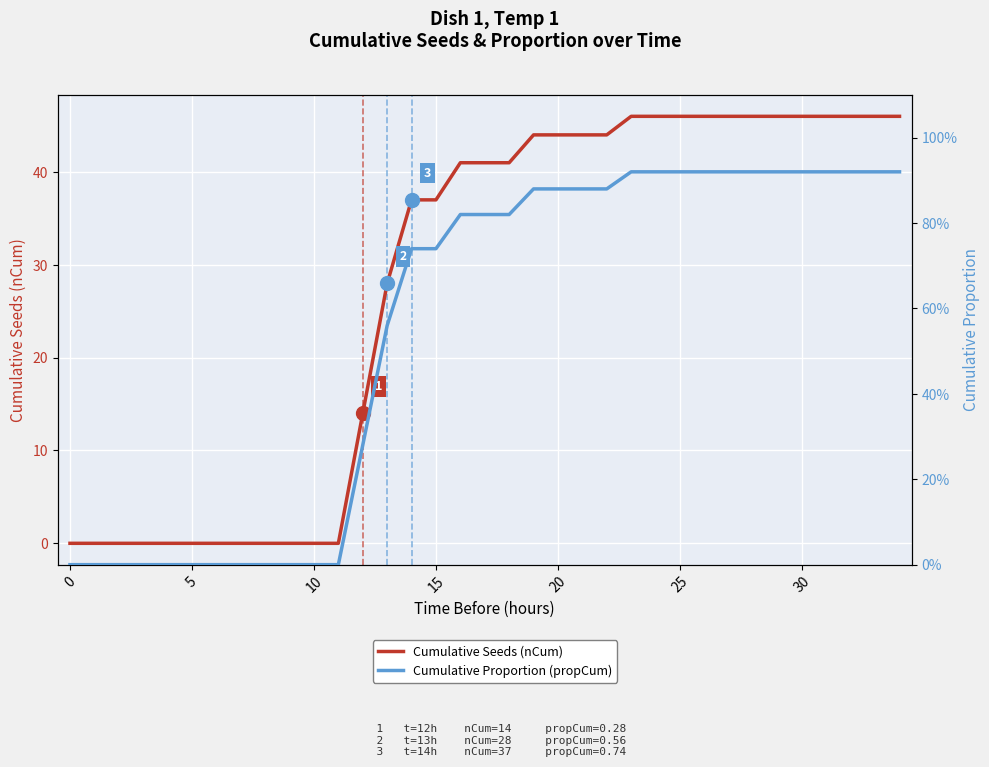

What is the difference between the maximum and minimum values in the Cumulative Seeds (nCum) series?

46.0